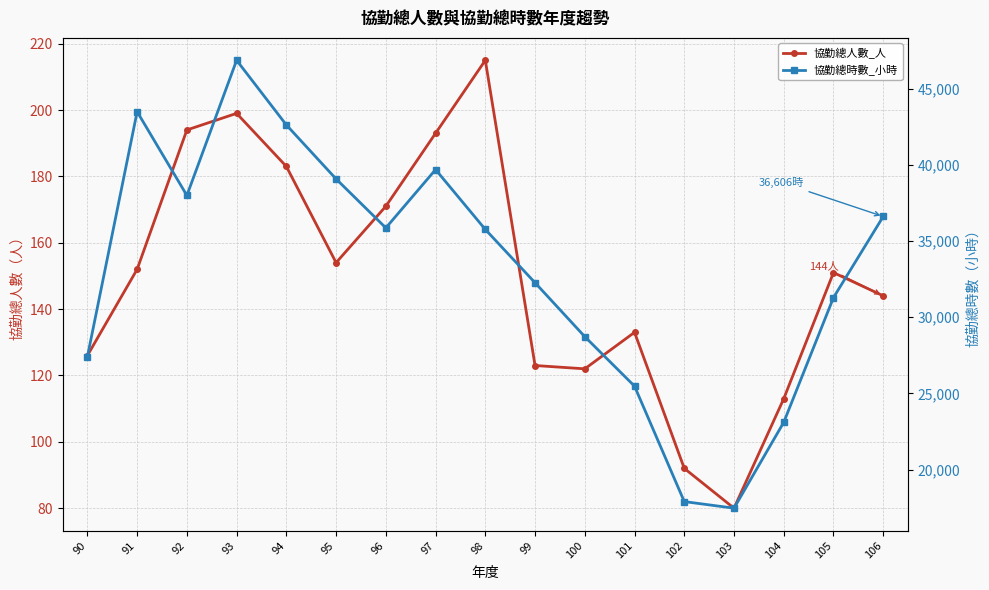

Reading left to right, what are all the values shown in this chart?

協勤總人數_人: 126	152	194	199	183	154	171	193	215	123	122	133	92	80	113	151	144
協勤總時數_小時: 27406	43483	37986	46856	42613	39069	35858	39684	35757	32259	28721	25473	17898	17466	23101	31285	36606